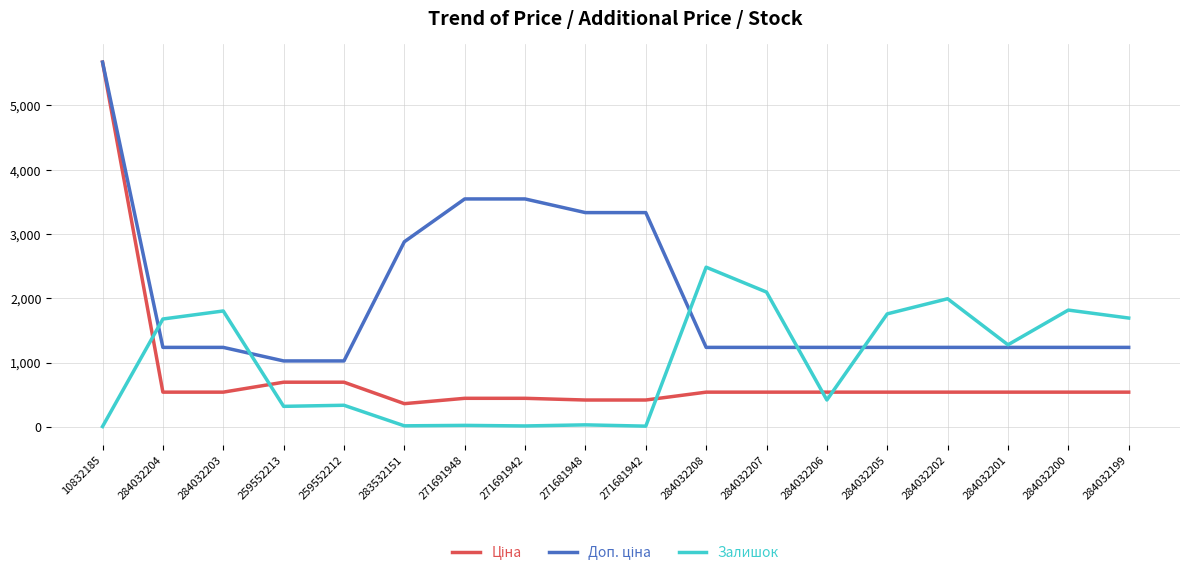

What is the average value of the Залишок series?

986.4